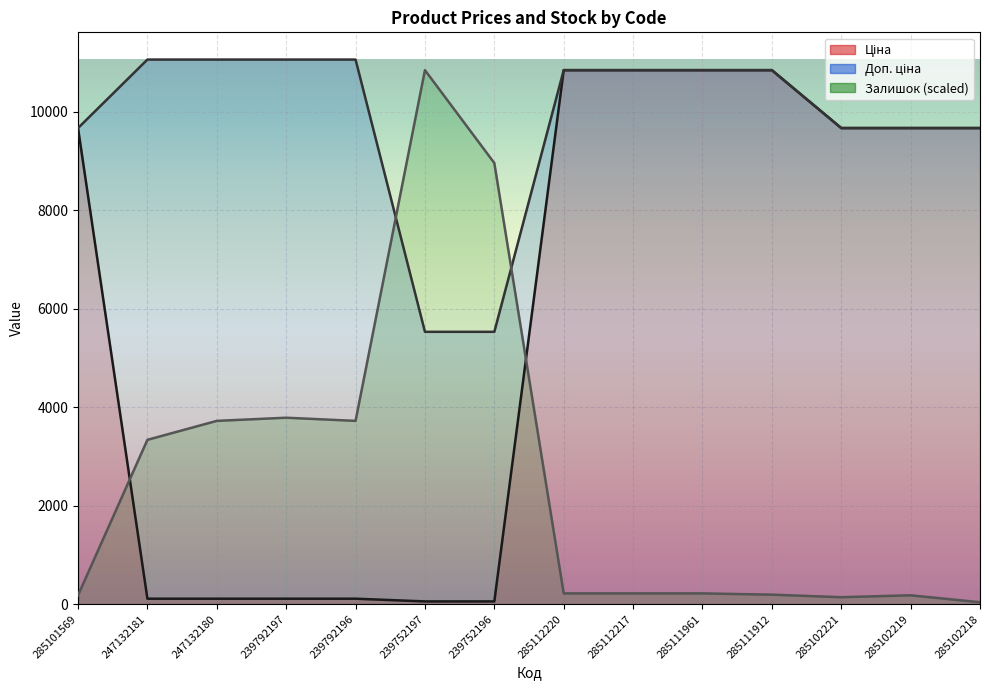

True or false: Доп. ціна and Ціна cross at least once.

False